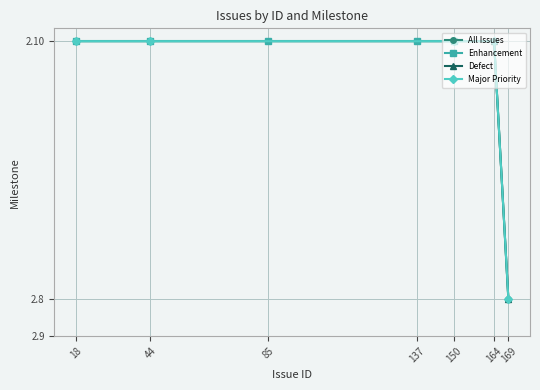

Rank the series at 169 from highest to lowest value.

Major, Defect, Enhancement